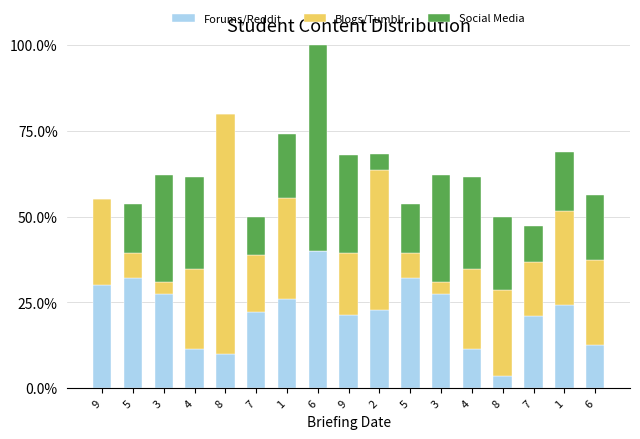

How many series are shown in this chart?

3